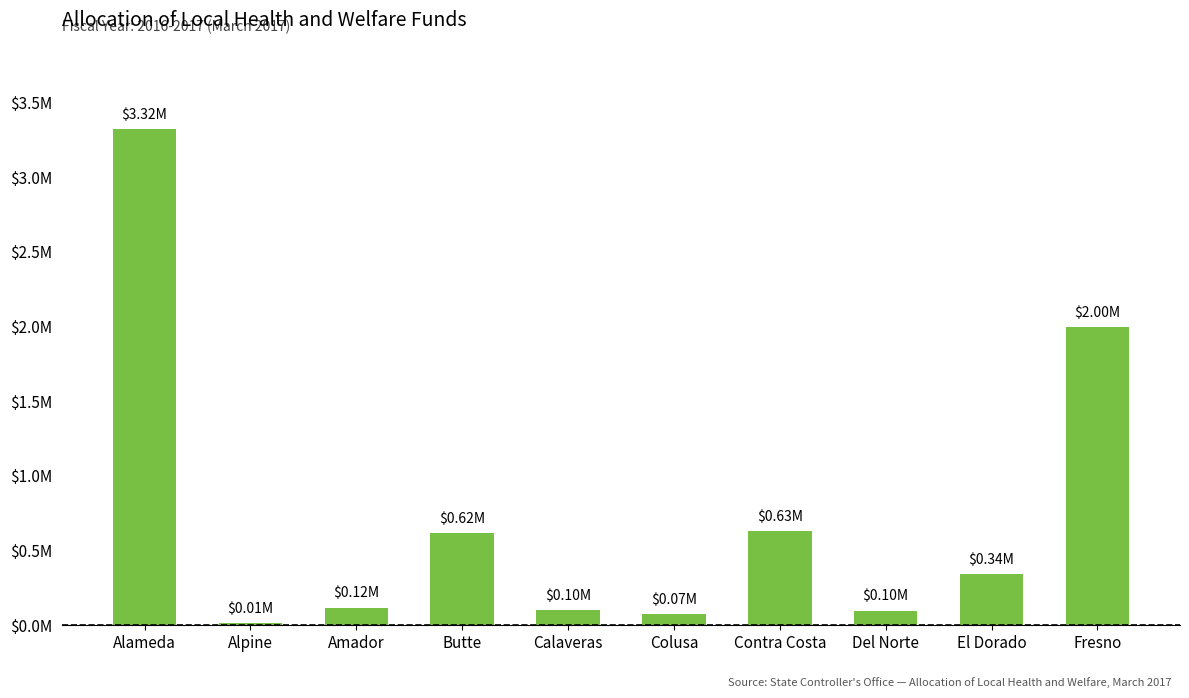

Rank the categories by value from highest to lowest.

Alameda, Fresno, Contra Costa, Butte, El Dorado, Amador, Calaveras, Del Norte, Colusa, Alpine